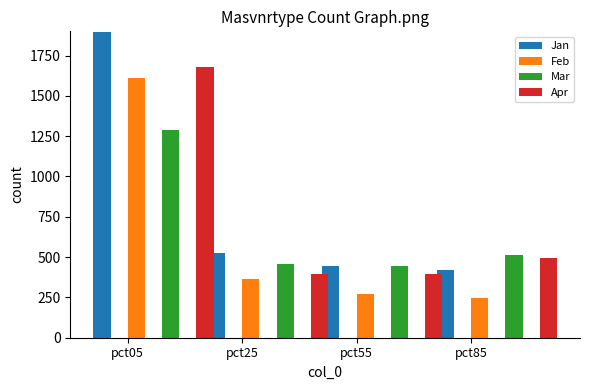

What is the total value across all series at pct85?

1672.1